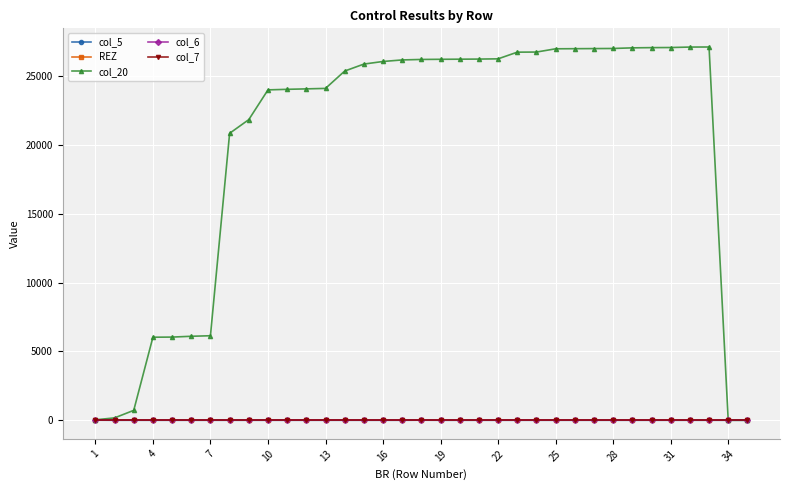

Which series has the largest range (max minus min)?

col_20